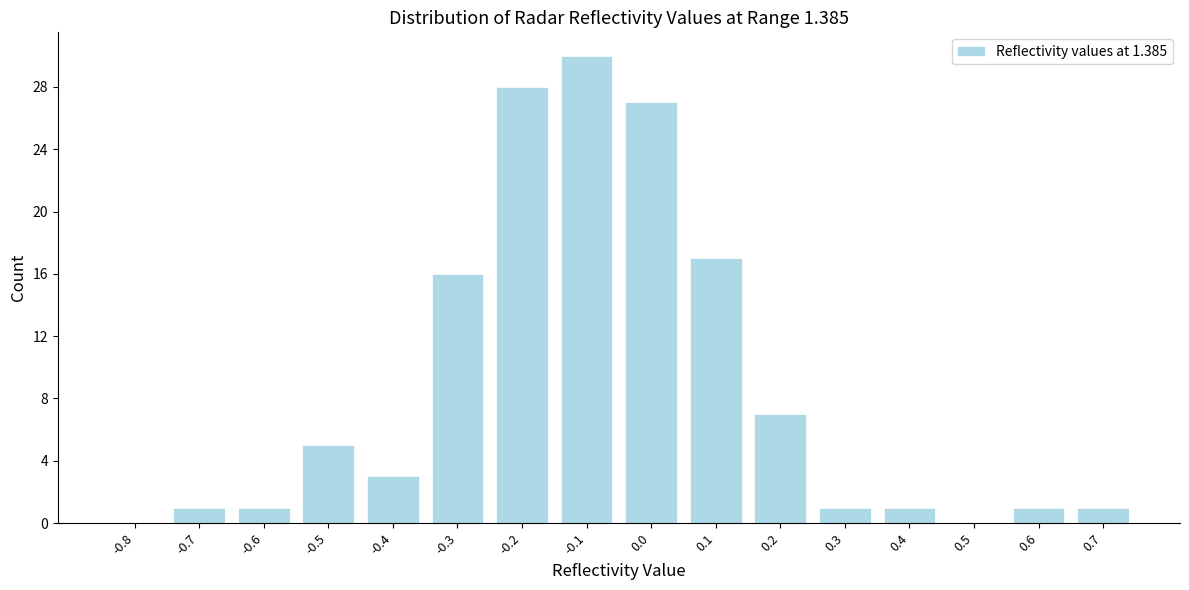

Reading left to right, list all the values displayed in this chart.

-0.8=0	-0.7=1	-0.6=1	-0.5=5	-0.4=3	-0.3=16	-0.2=28	-0.1=30	0.0=27	0.1=17	0.2=7	0.3=1	0.4=1	0.5=0	0.6=1	0.7=1